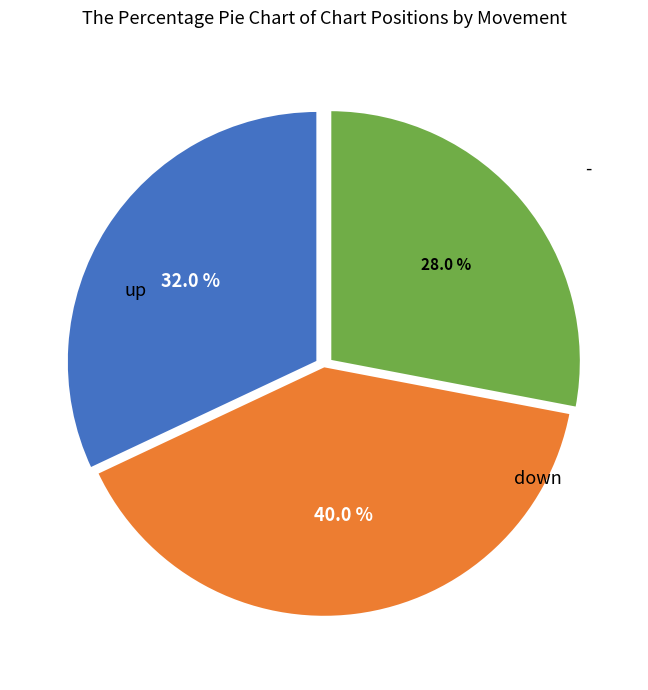

Is there a majority slice in this chart?

No